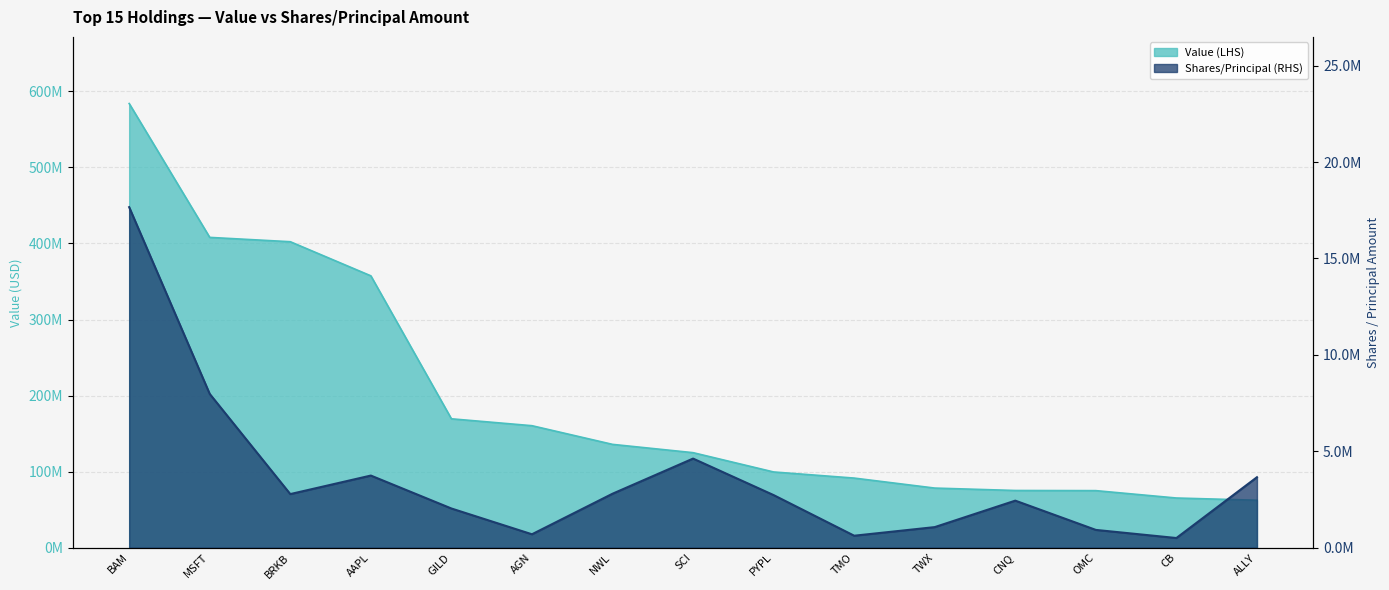

Between BRKB and TMO, which series saw the biggest shift?

Value ($ M)